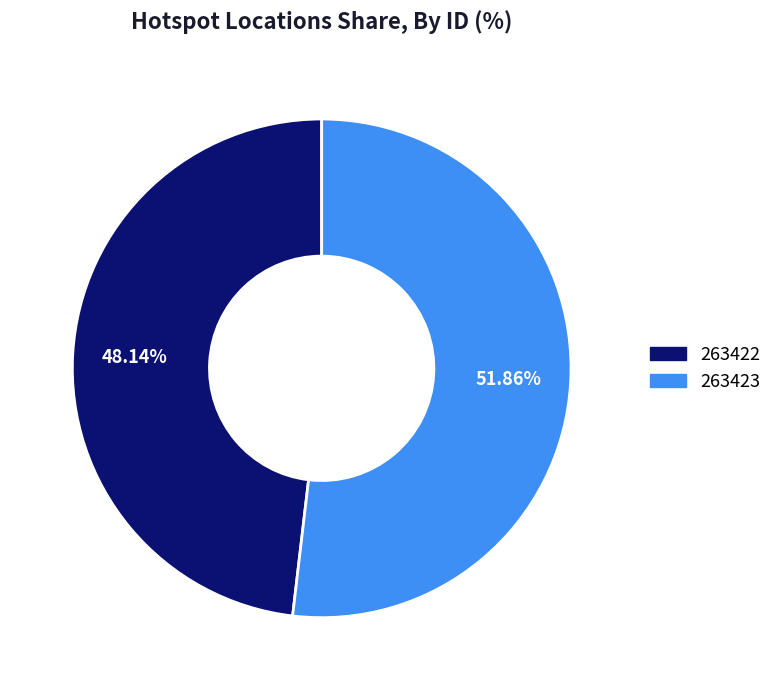

To the nearest percent, what portion does 263422 represent?

48%